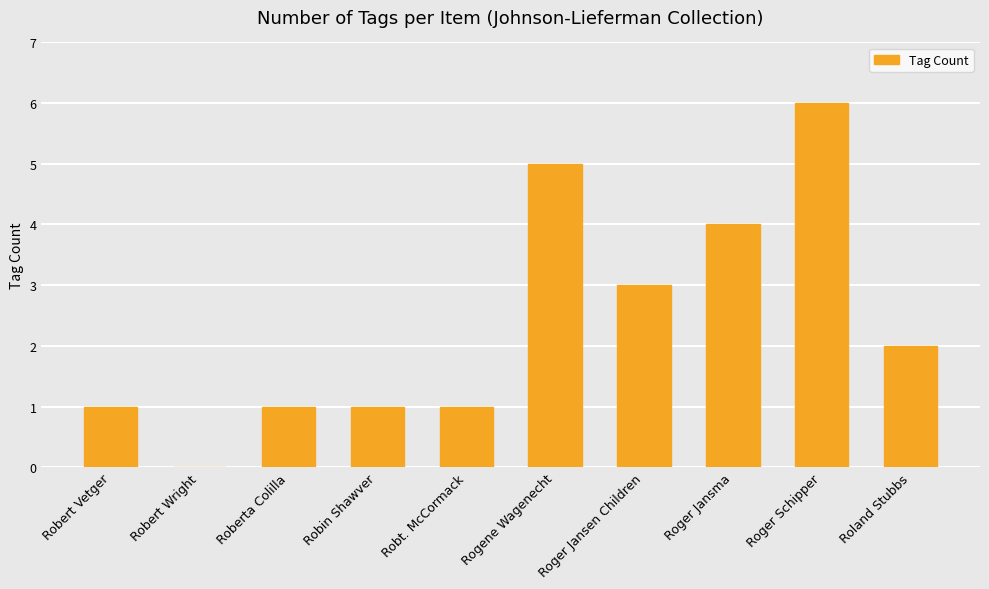

Which category has the highest value across all series?

Roger Schipper